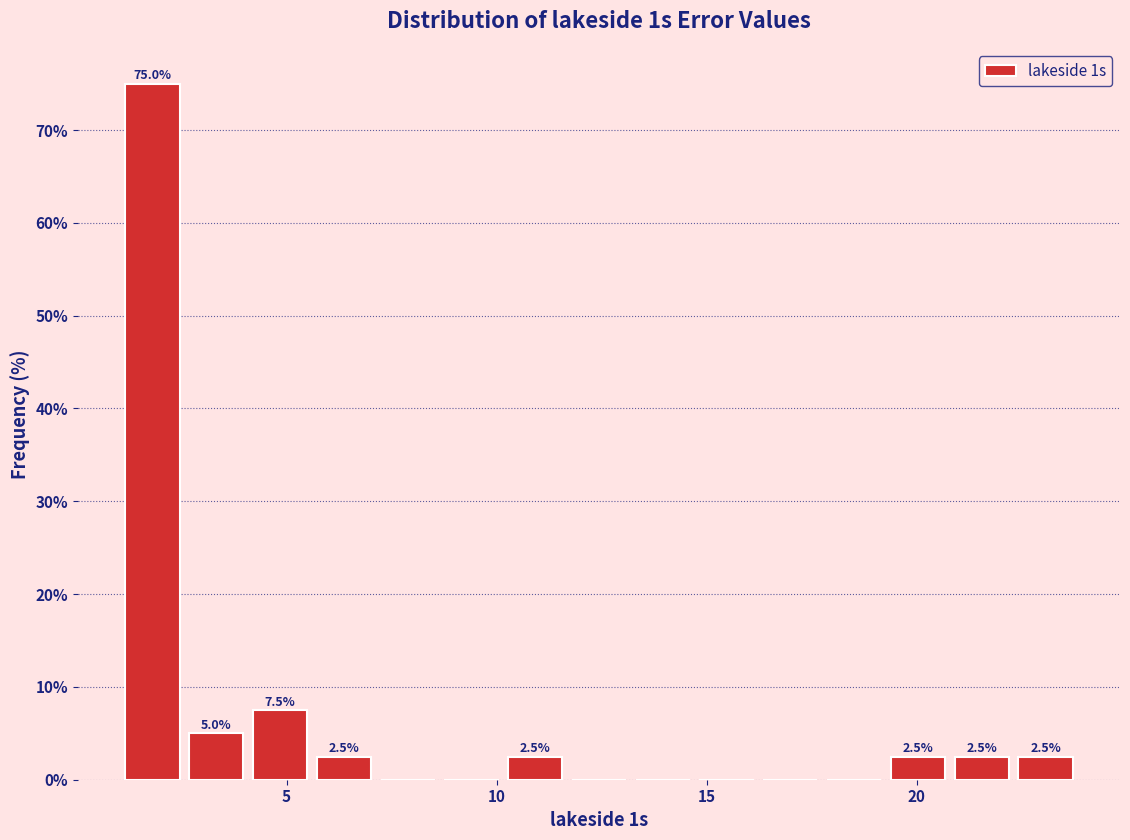

Read against the x-axis, roughly where is the centre of the tallest bar?

2.0